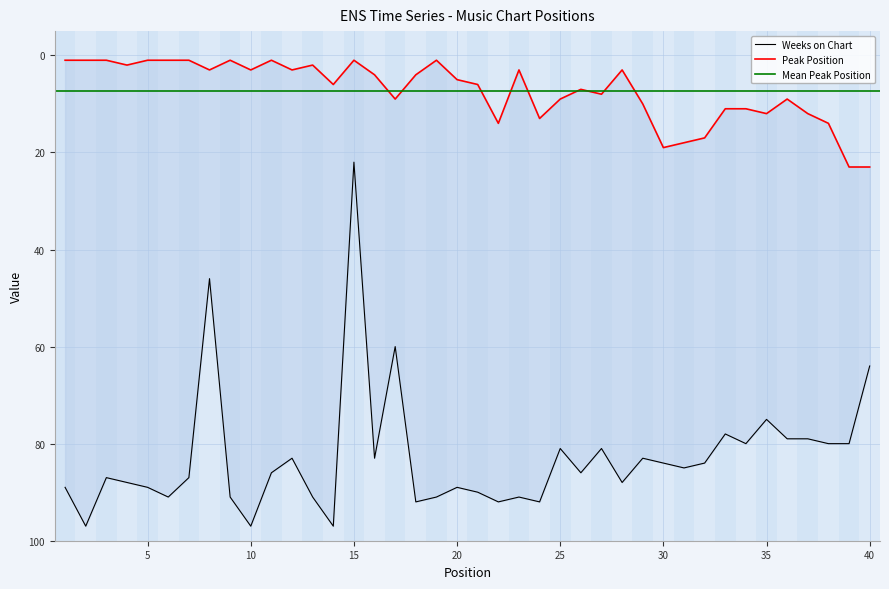

At which label does Peak Position reach its minimum?

1